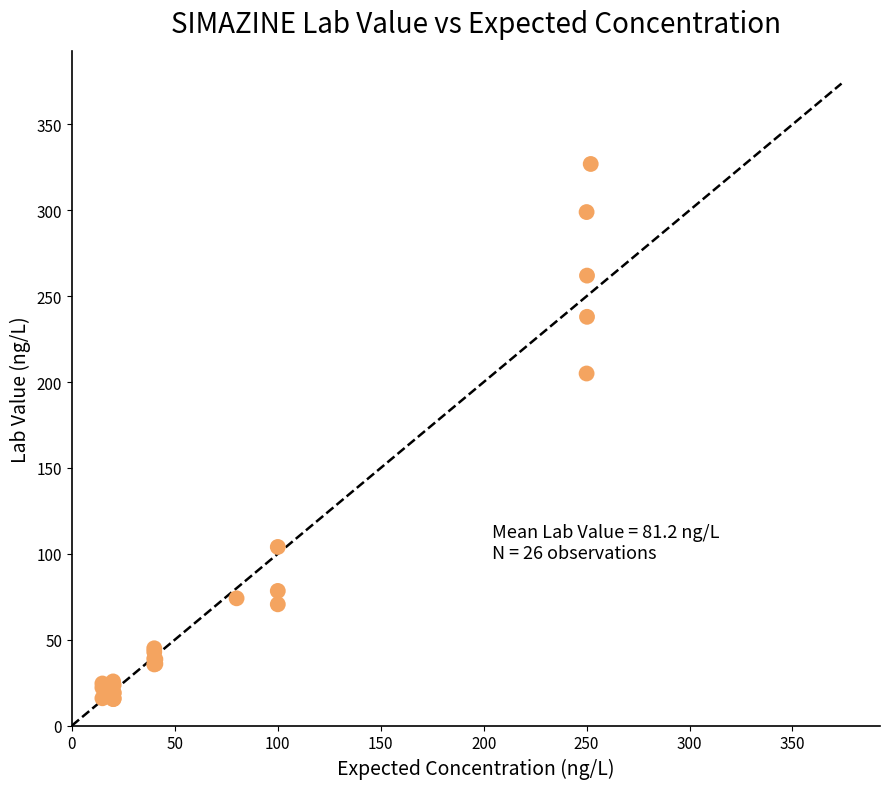

What Y value in the scatter plot is closest to 171?

205.0